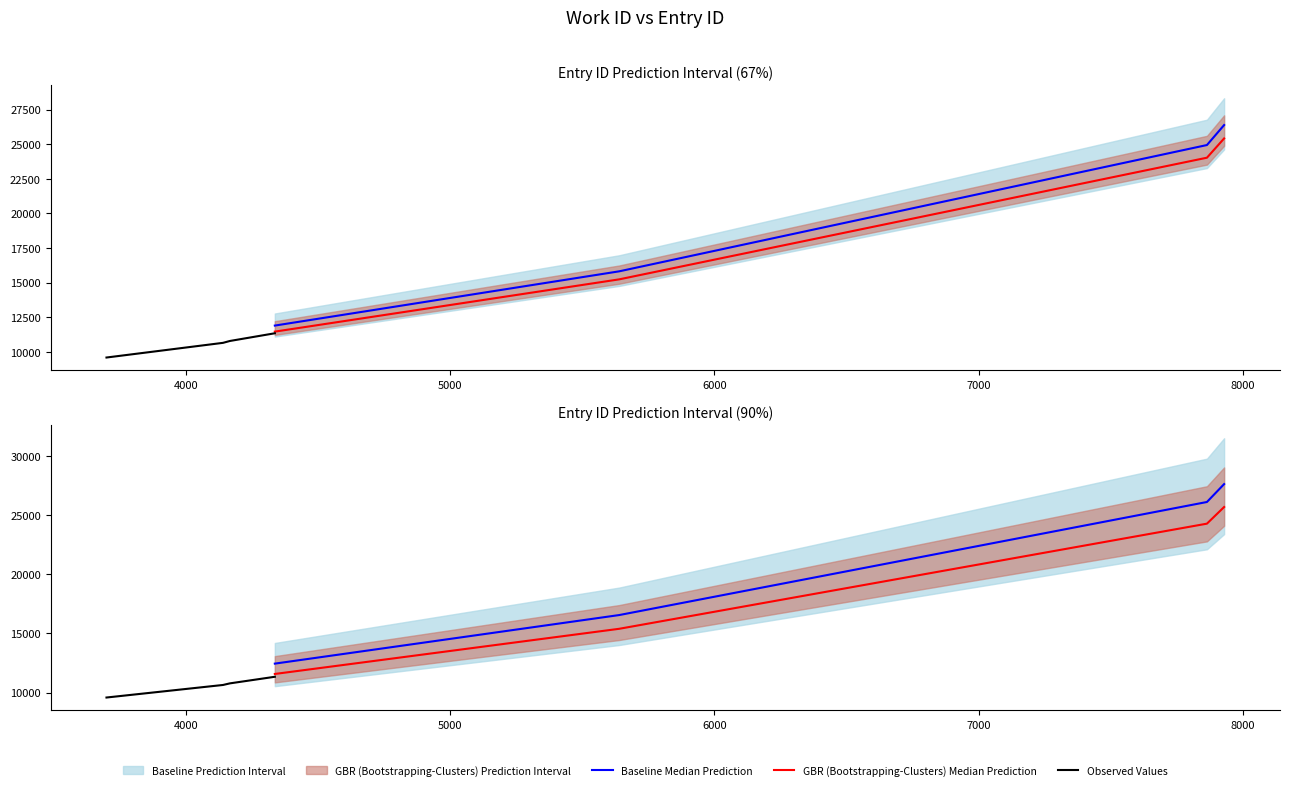

How many data points does each series have?

4